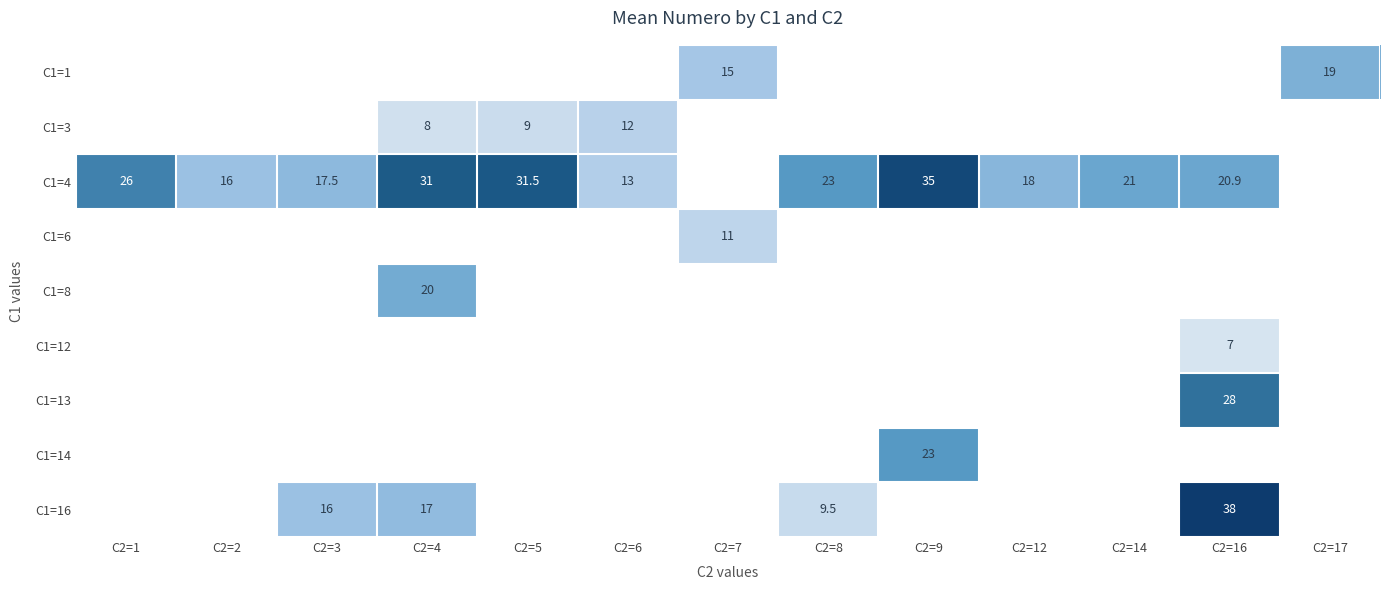

What is the minimum value shown in the chart?

7.0